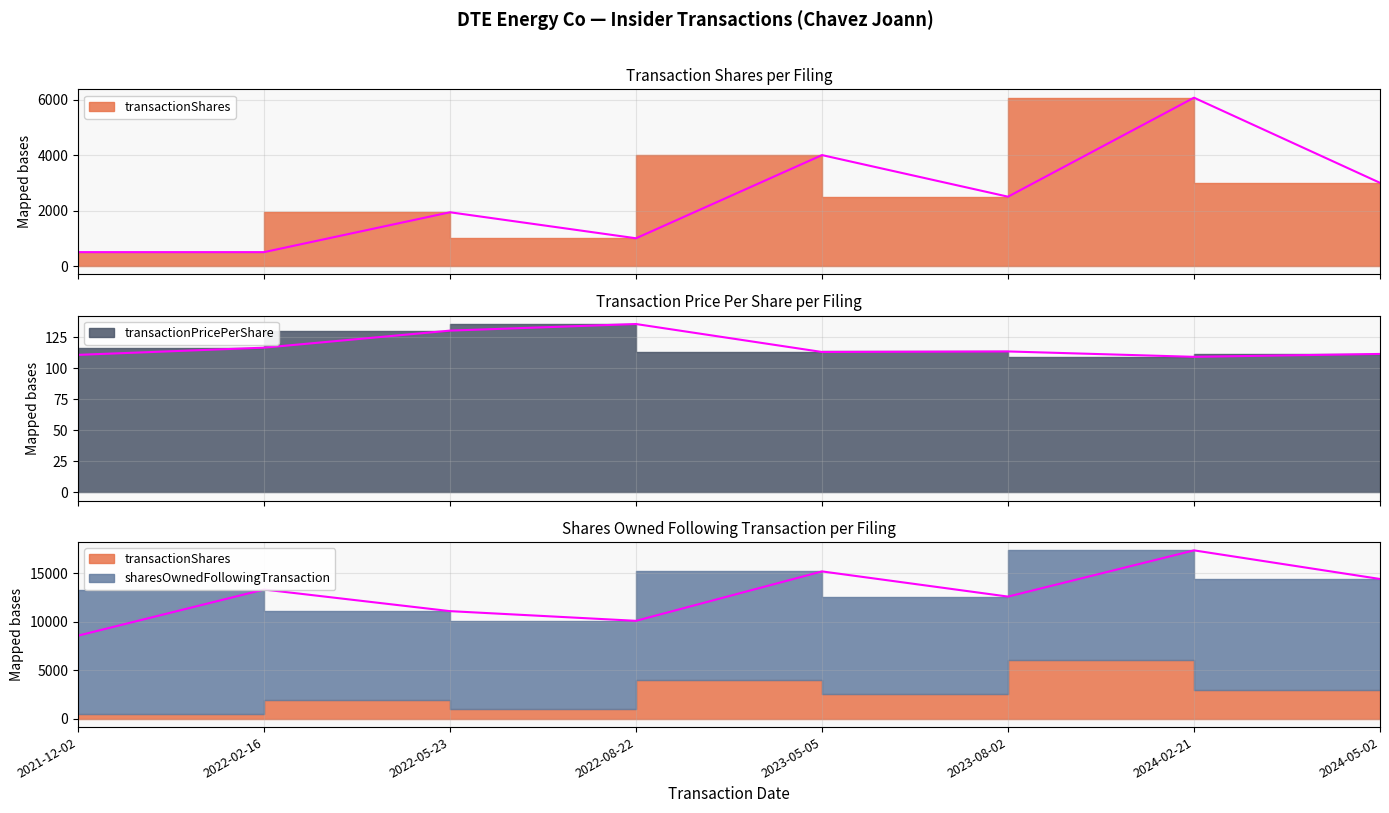

What is the minimum value shown in the chart?

109.2